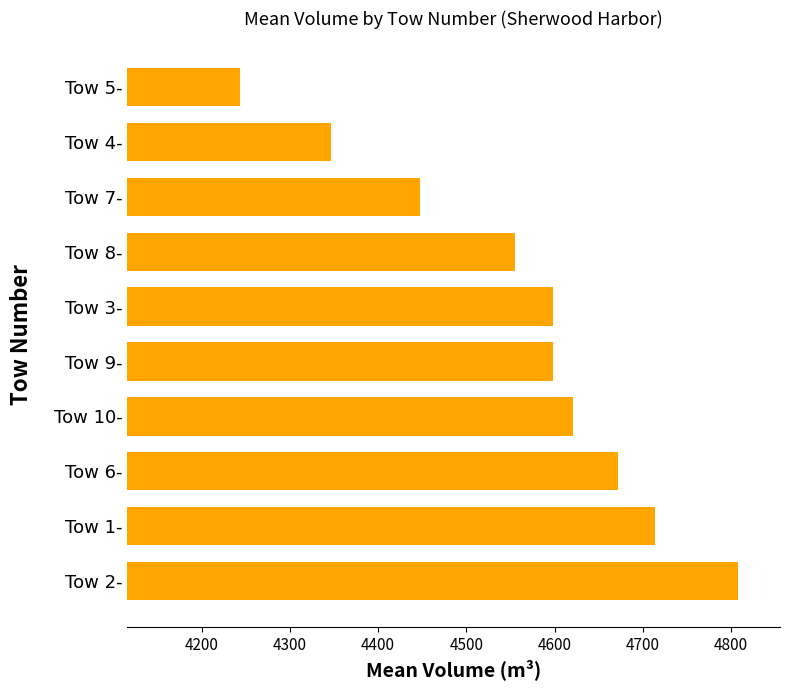

What value does the data have at Tow 7-?

4448.0